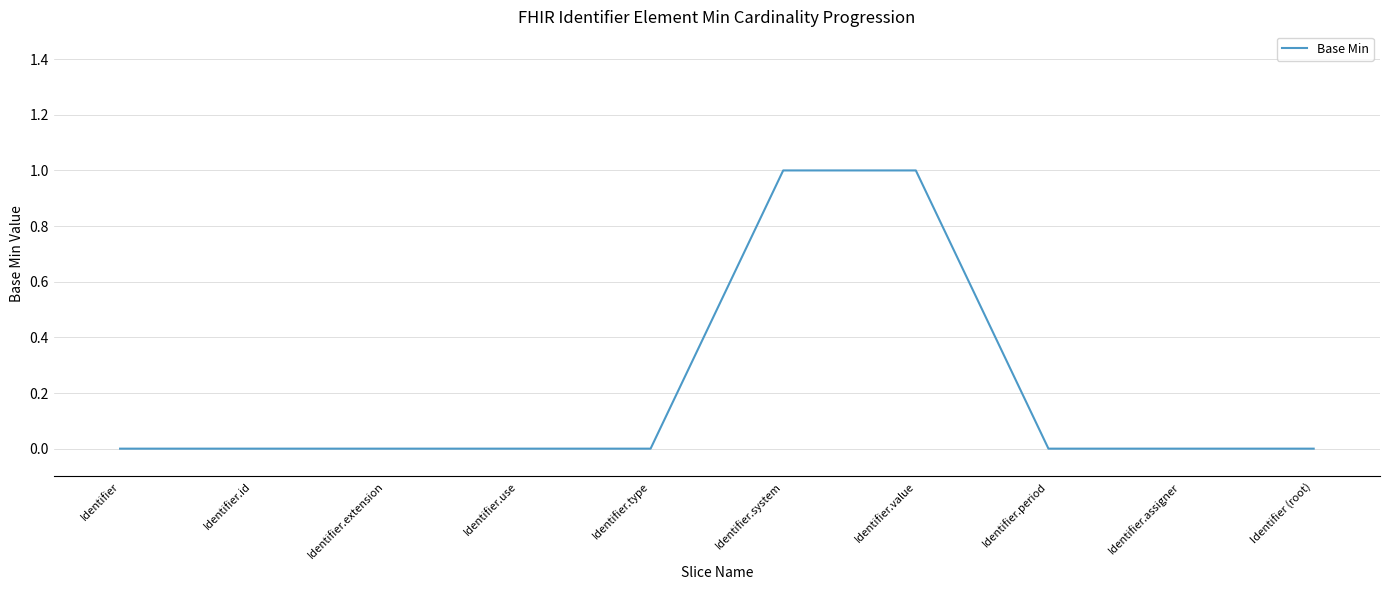

The chart shows a value of 0 at Identifier. True or false?

True